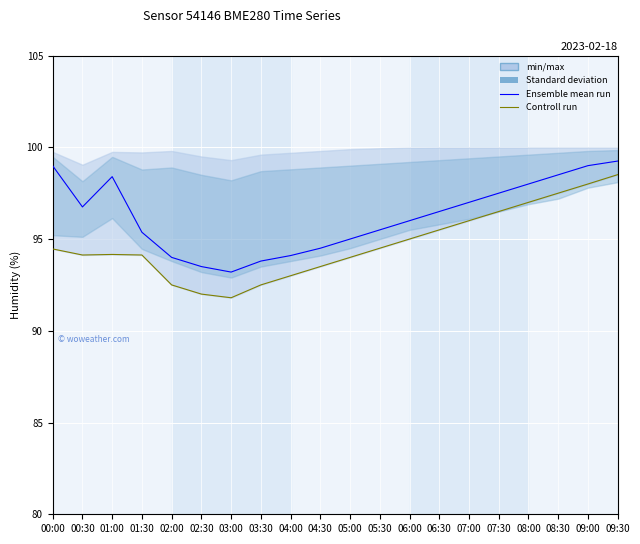

What is the approximate value of Controll run at 08:00?

97.0